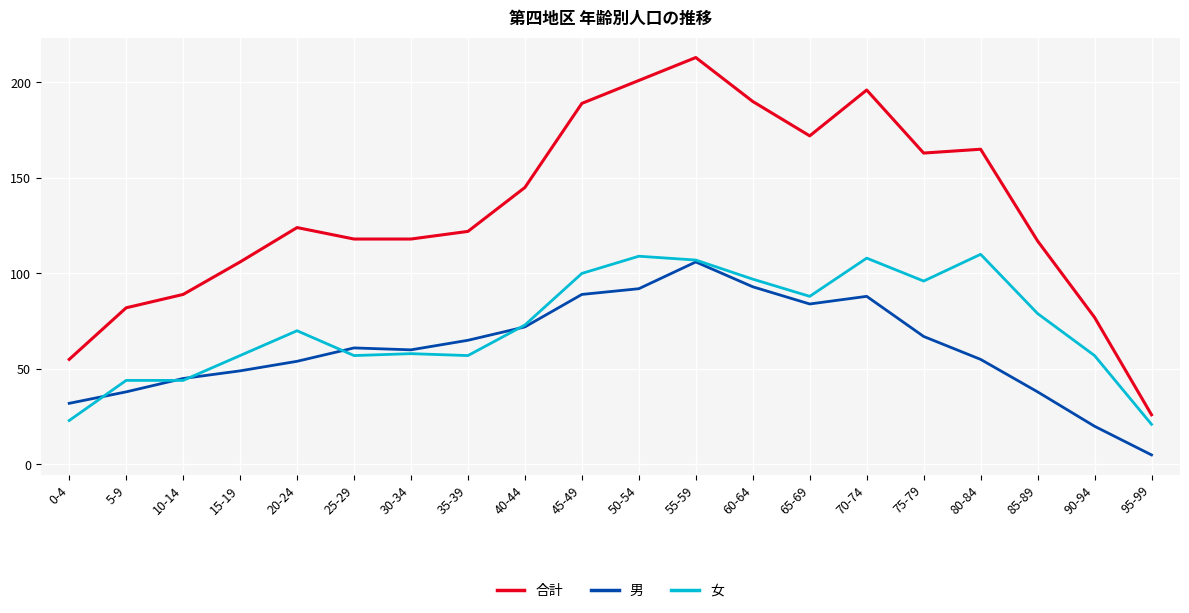

Read the 合計 value at 30-34, to the nearest 50.

100